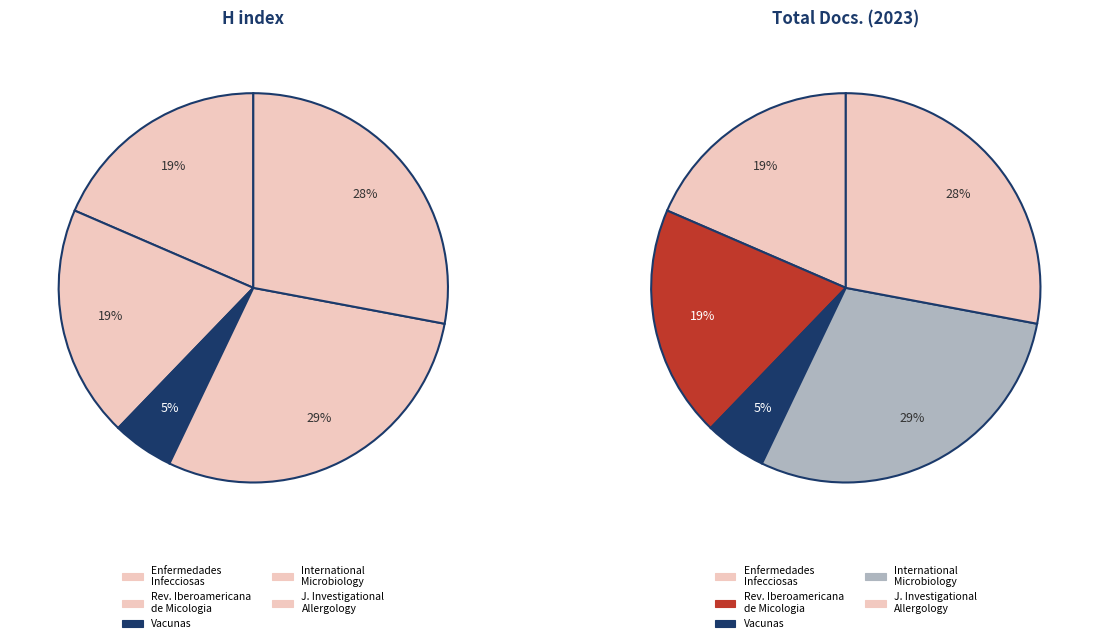

Does International Microbiology account for over 50% of the chart?

No